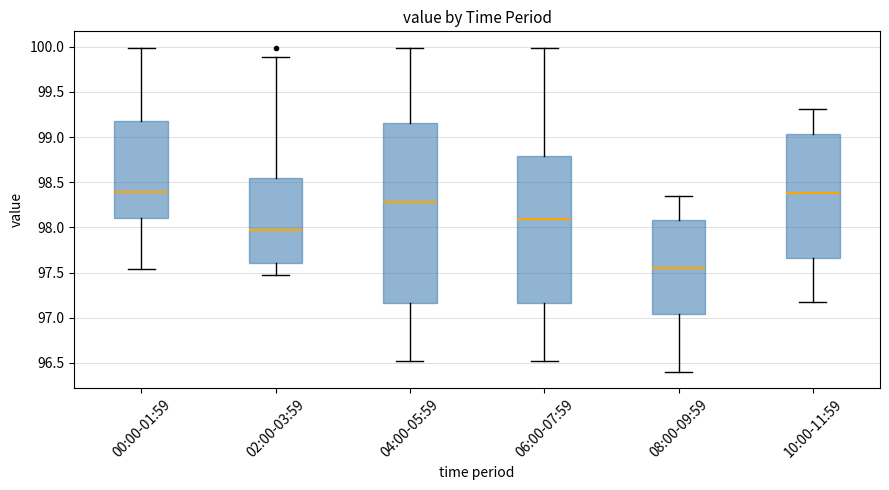

Reading left to right, transcribe this box plot: for each box, give where its median line is, the range the box spans, and where its two whiskers end, as read against the y-axis. The values are not printed on the chart, so give them approximately, as read against the axis.

00:00-01:59: median 98.40, box 98.10 to 99.20, whiskers 97.55 to 100.00
02:00-03:59: median 97.95, box 97.60 to 98.55, whiskers 97.45 to 99.90
04:00-05:59: median 98.30, box 97.15 to 99.15, whiskers 96.50 to 100.00
06:00-07:59: median 98.10, box 97.15 to 98.80, whiskers 96.50 to 100.00
08:00-09:59: median 97.55, box 97.05 to 98.10, whiskers 96.40 to 98.35
10:00-11:59: median 98.40, box 97.65 to 99.05, whiskers 97.15 to 99.30